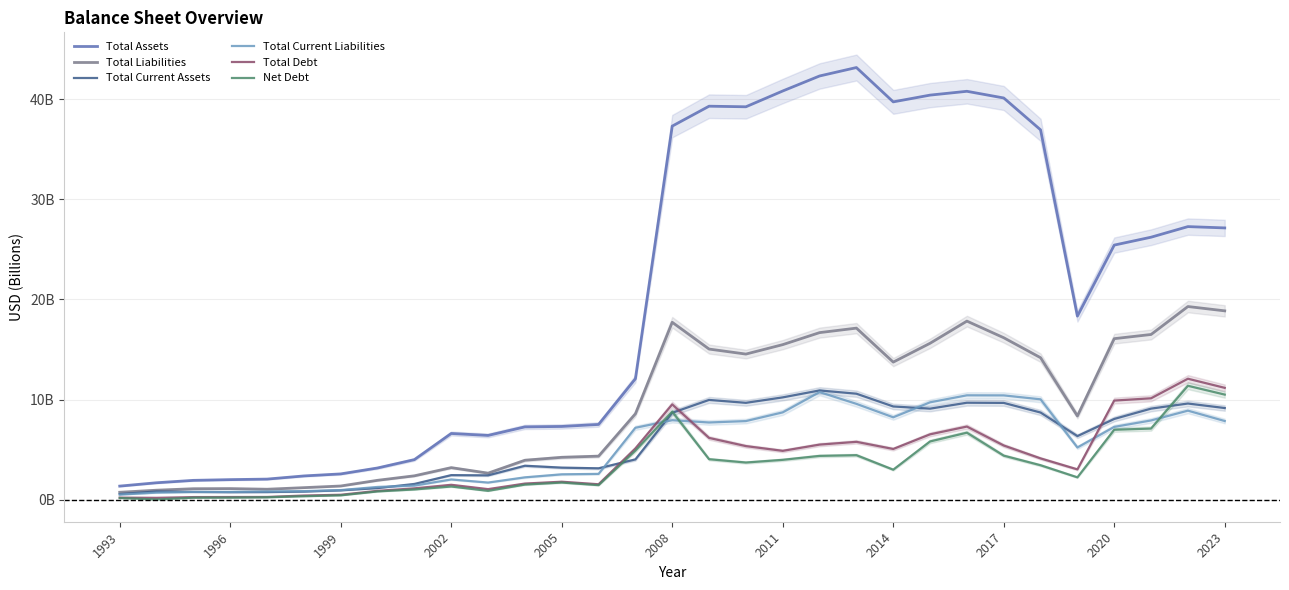

Which series changed the most between 1996 and 19?

Total Assets